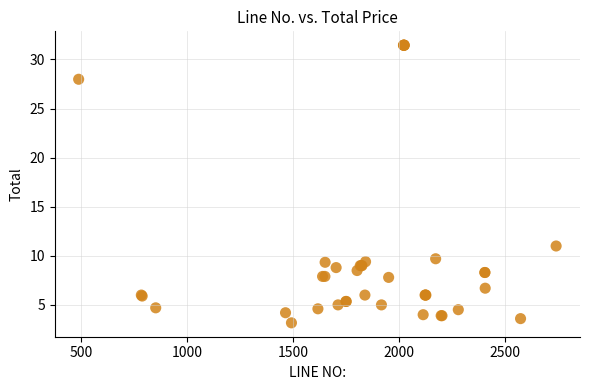

What Y value in the scatter plot is closest to 17?

11.0